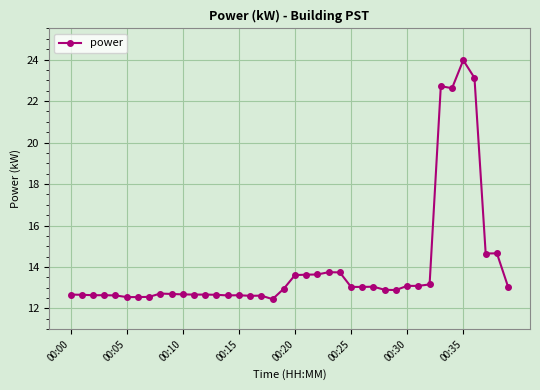

What is the maximum value shown in the chart?

24.0